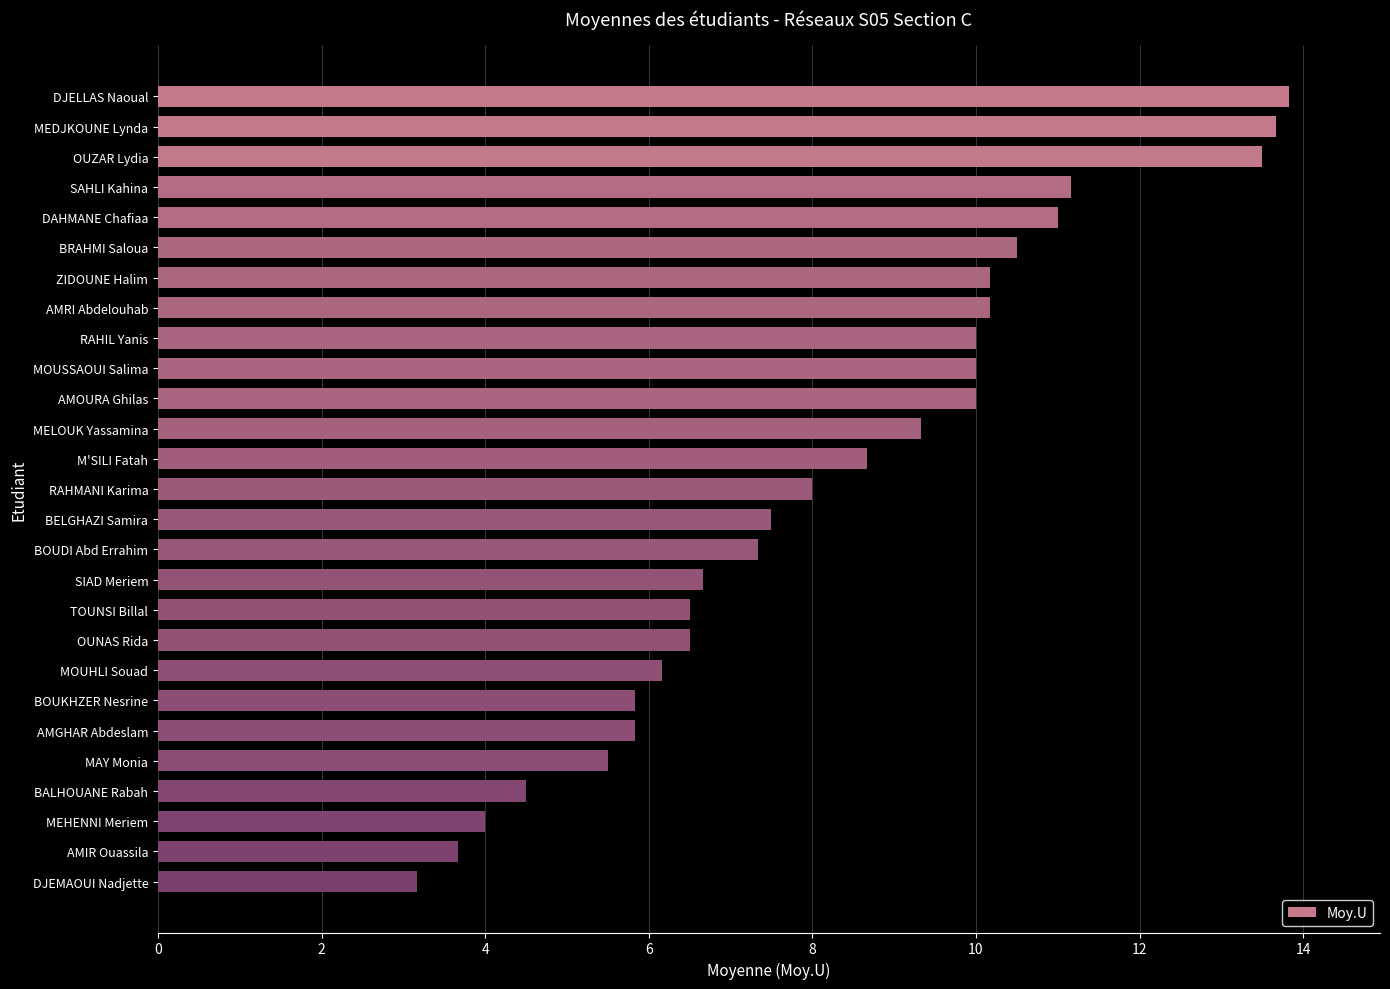

Does the chart contain stacked bars?

No